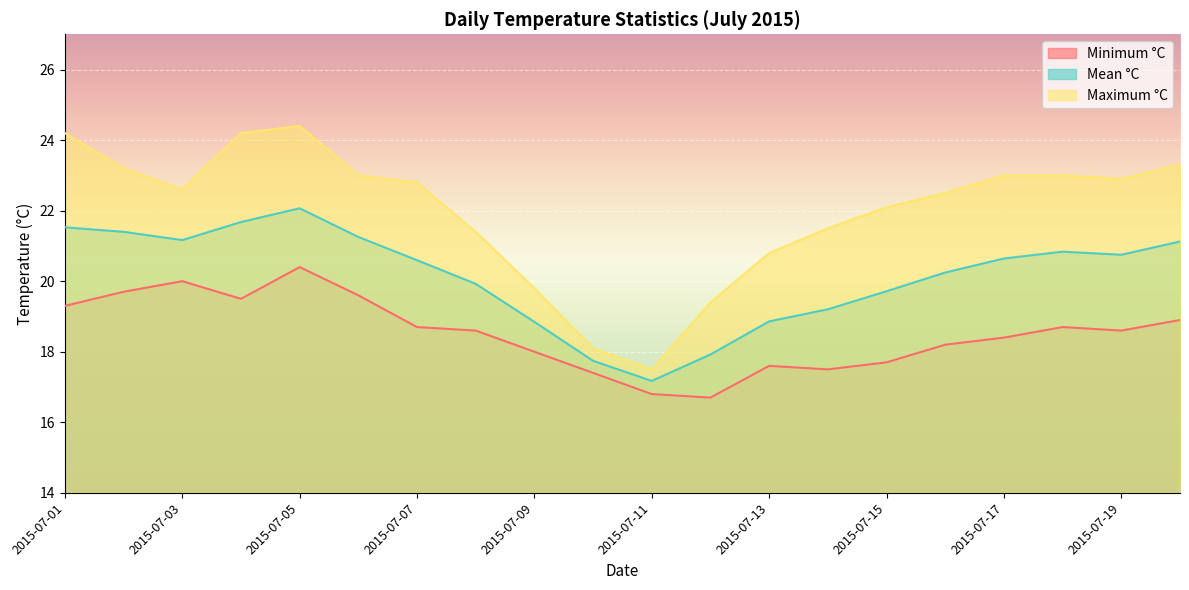

How many lines are shown in the chart?

3